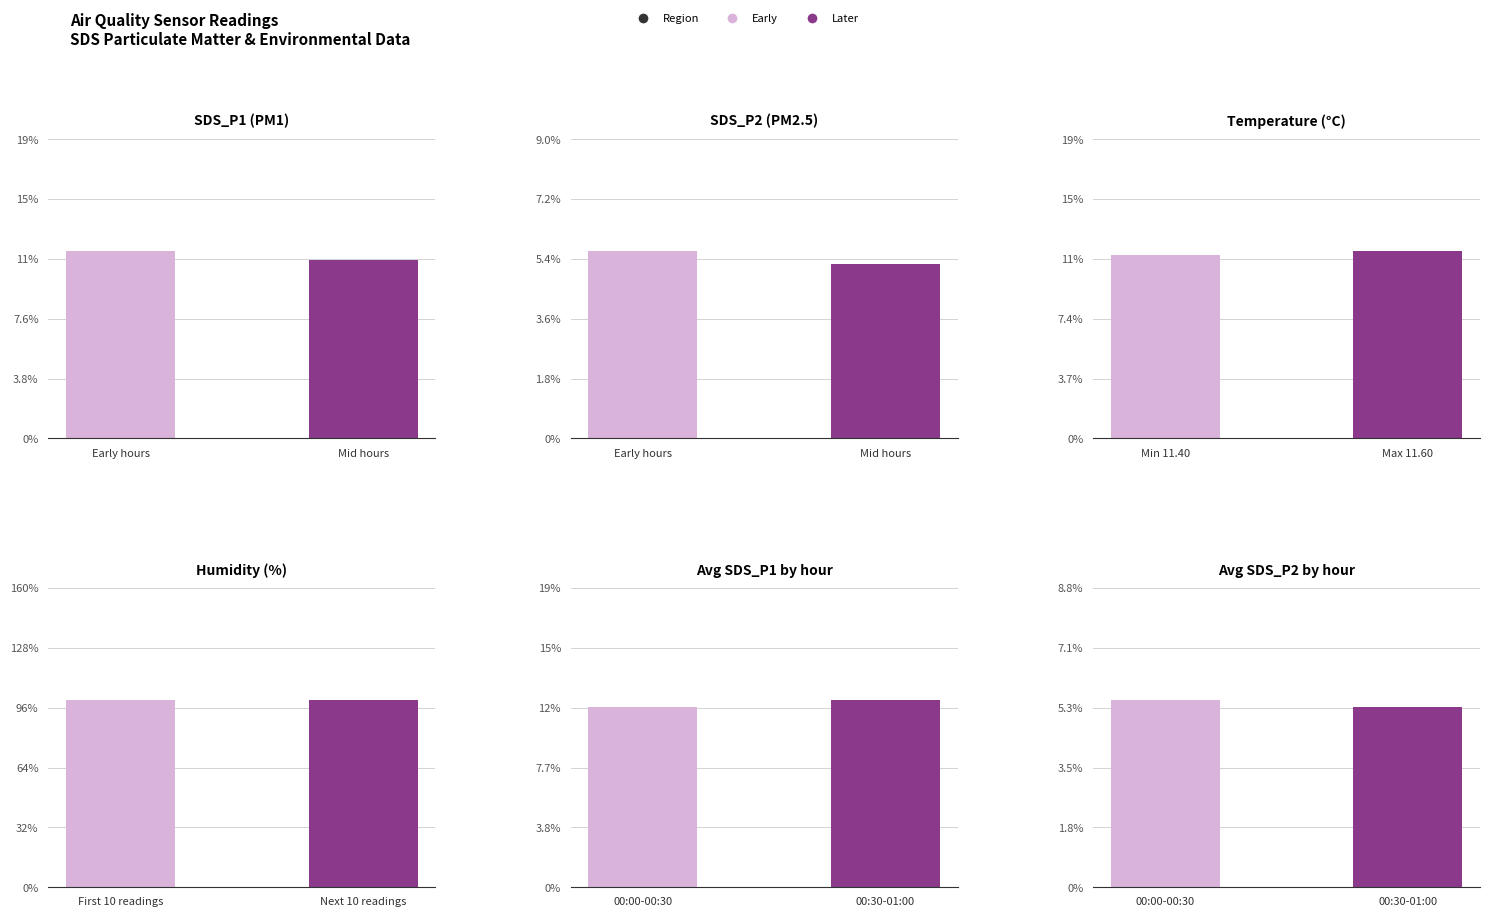

At which category is the sum across all series the highest?

Early hours